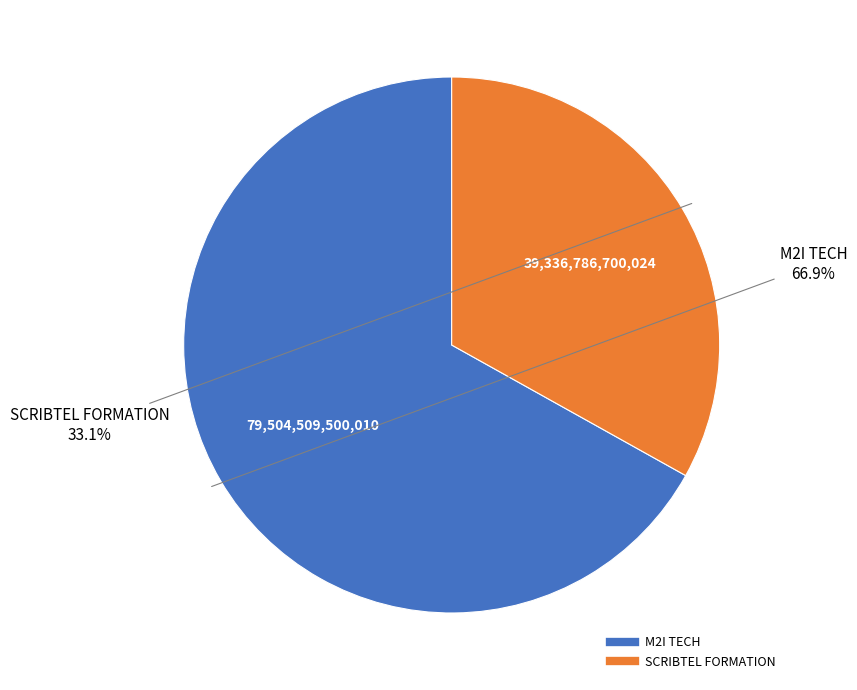

What is the total percentage of M2I TECH and SCRIBTEL FORMATION?

100.0%